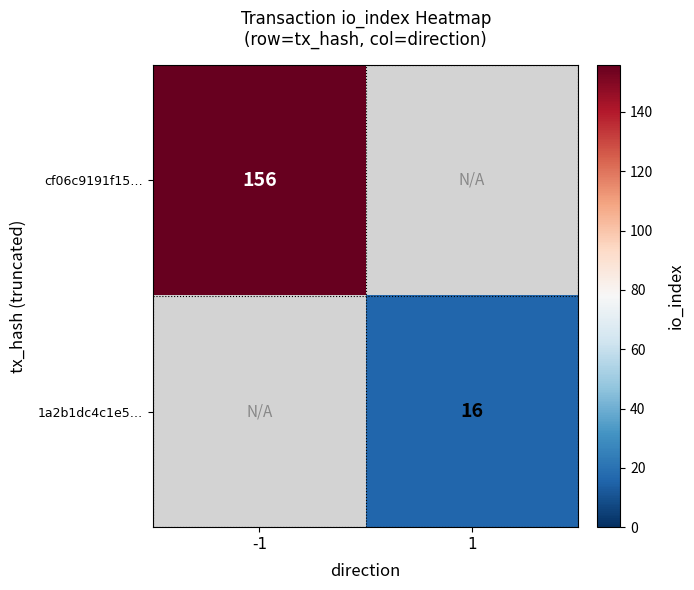

The value of 1a2b1dc4c1e5… at 1 is 16. True or false?

True